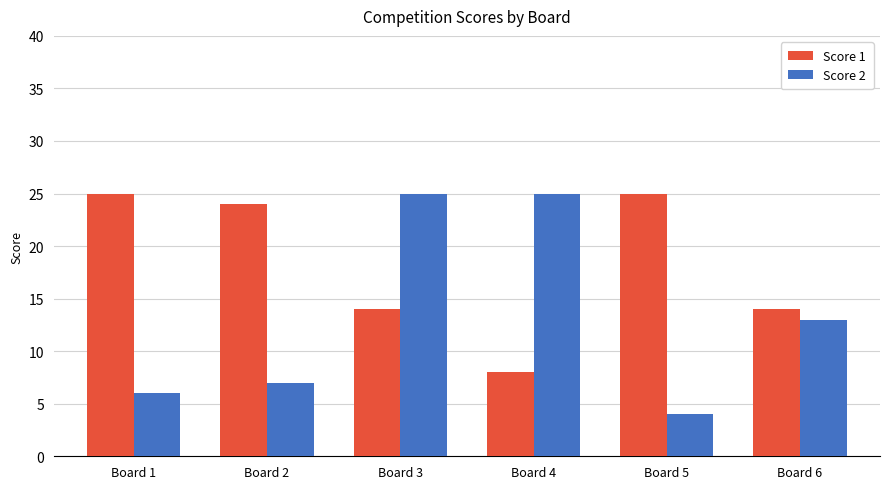

What is the difference between the maximum and minimum values in the Score 1 series?

17